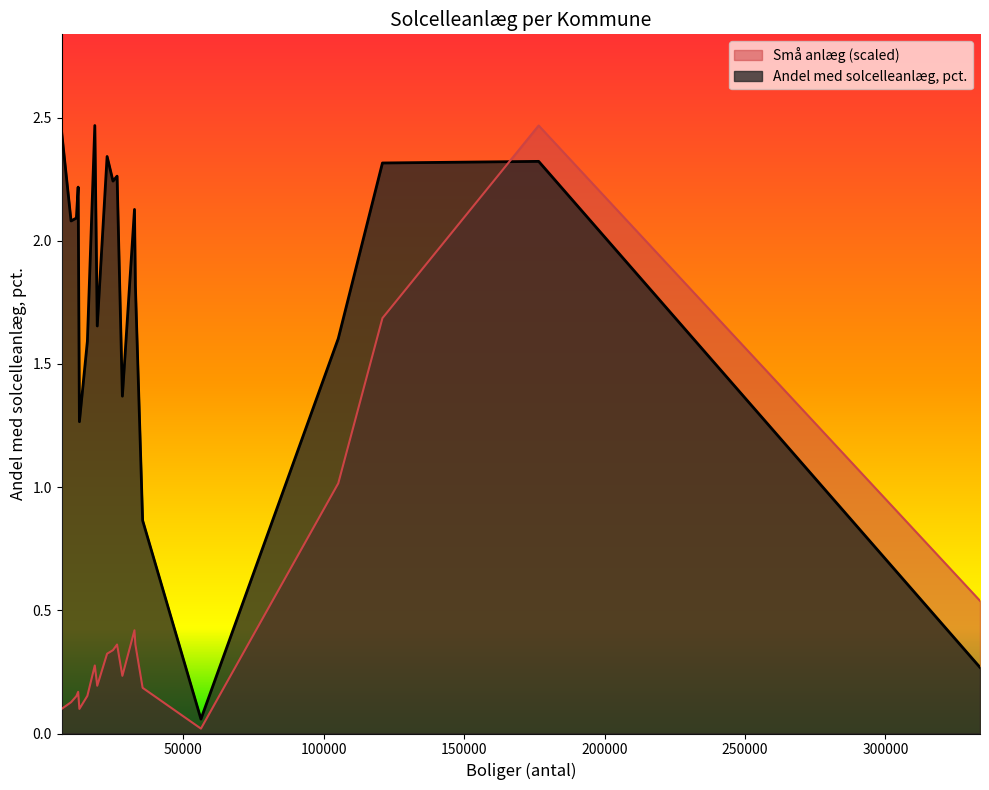

Is the value of Andel med solcelleanlæg, pct. at Odense greater than the value of Små anlæg (scaled) at Ballerup?

No